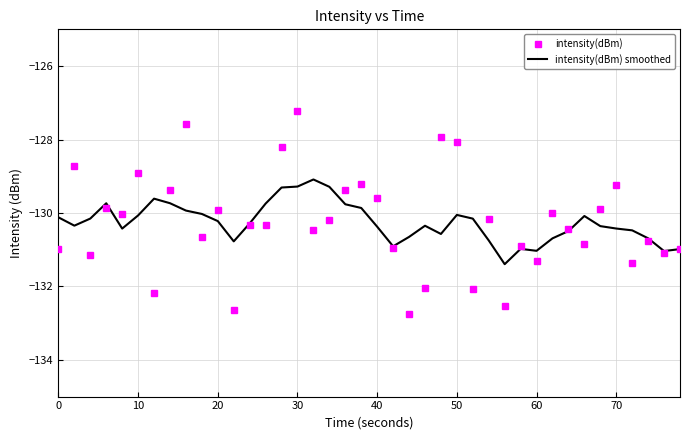

Rank the series by their maximum value, from highest to lowest.

intensity(dBm), intensity(dBm) smoothed